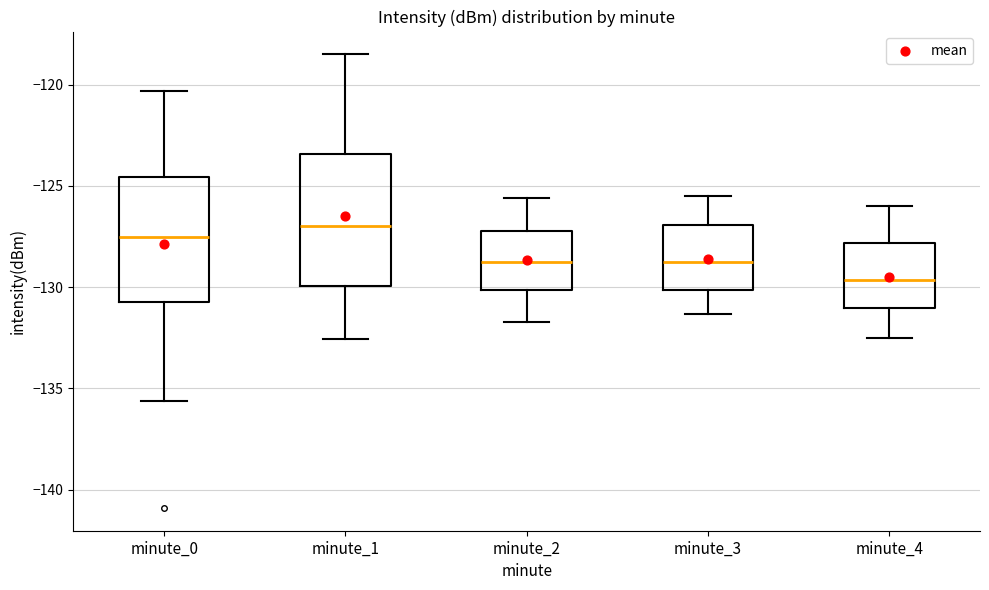

Which box has the highest median line?

minute_1